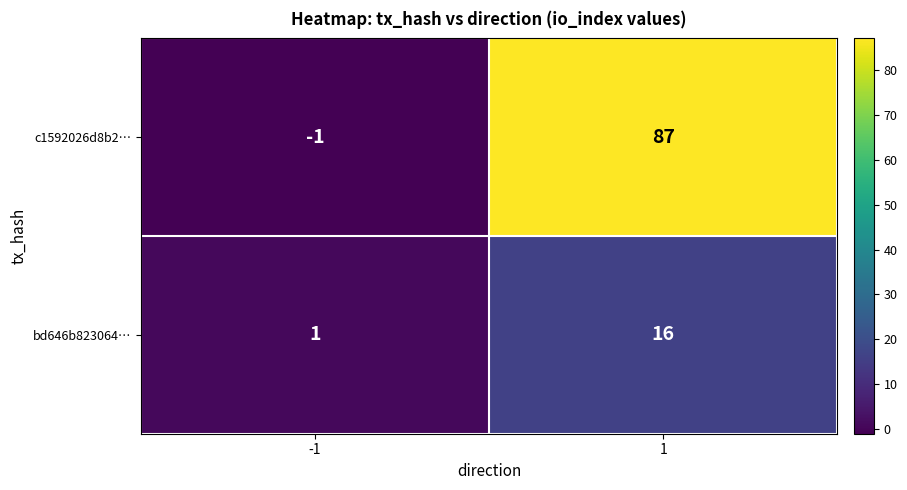

Which series has the widest spread of values?

c1592026d8b2…